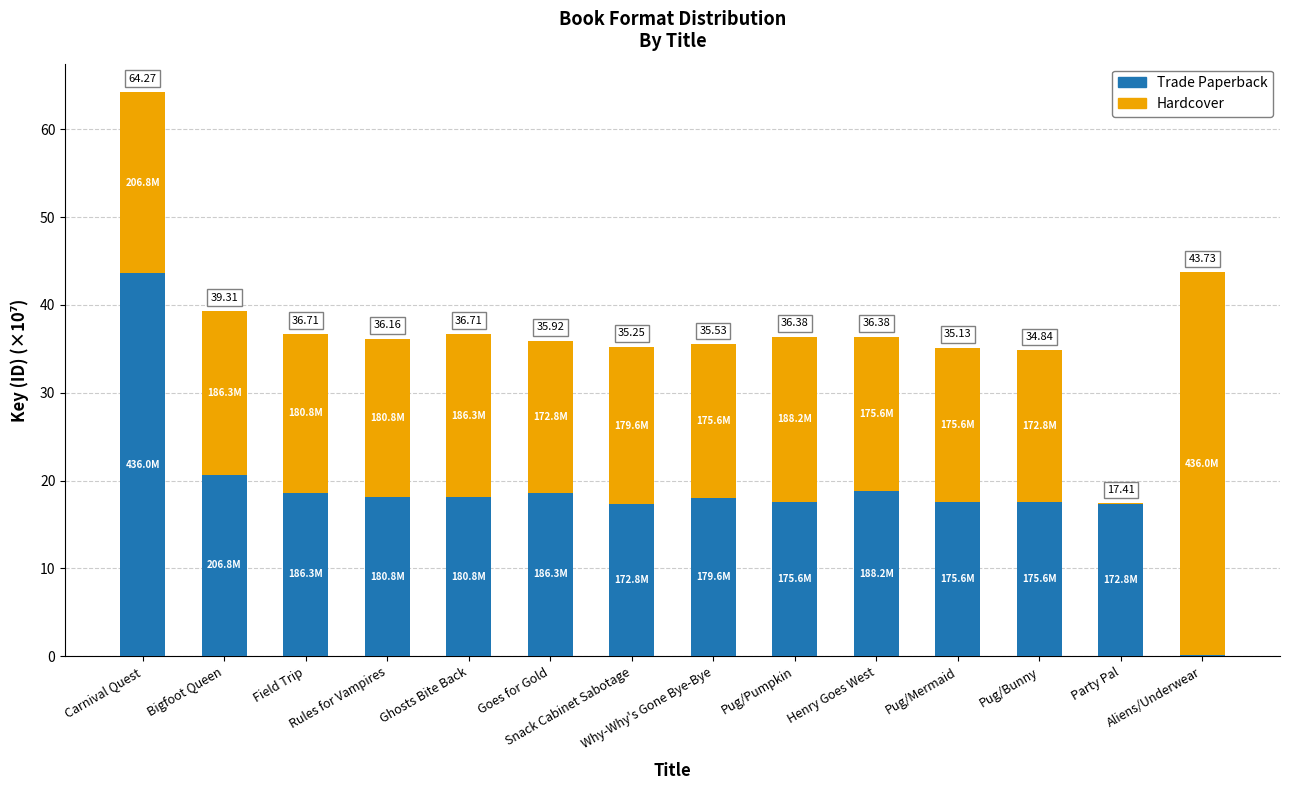

What is the total value across all series at Pug/Bunny?

34.8